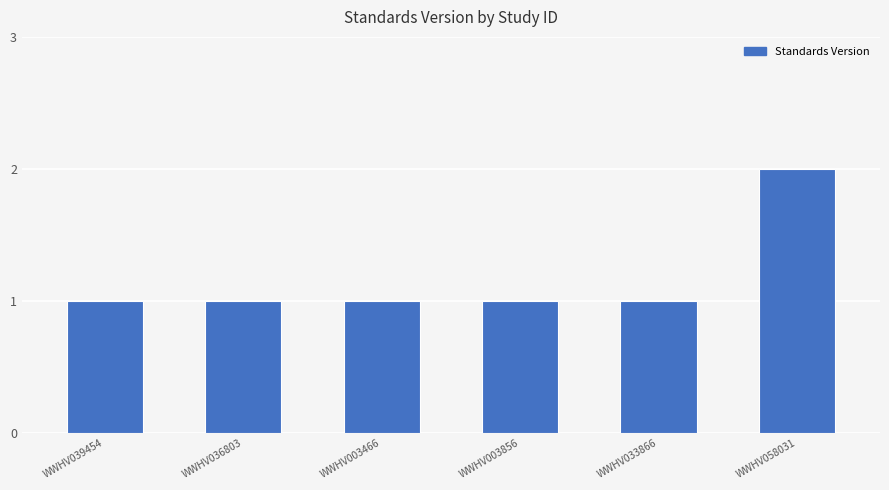

Reading left to right, extract all data points from this chart.

WWHV039454=1	WWHV036803=1	WWHV003466=1	WWHV003856=1	WWHV033866=1	WWHV058031=2